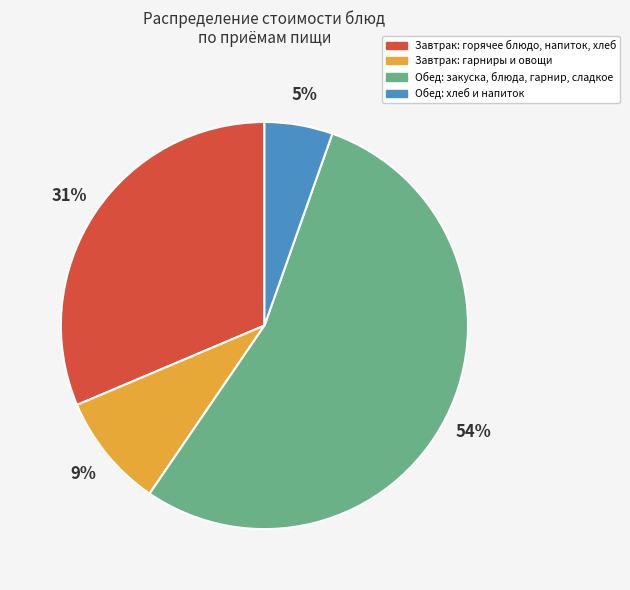

To the nearest percent, what is the difference between the largest and smallest slice percentages?

49%